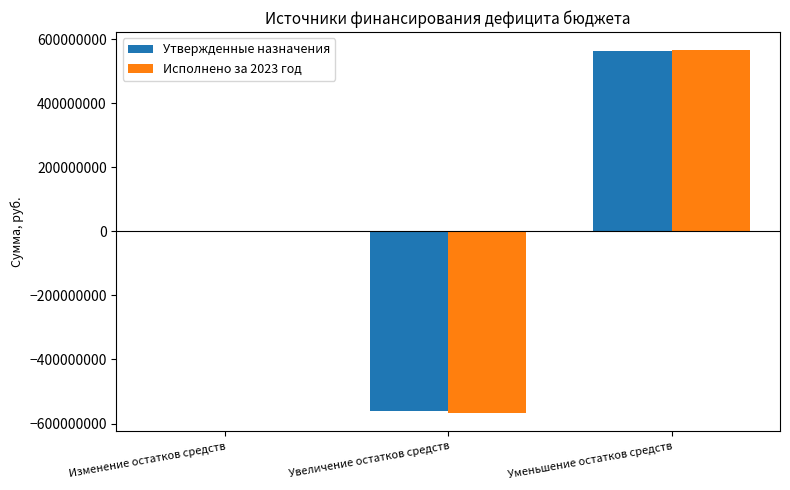

What is the sum of all Утвержденные назначения values?

5418384.7